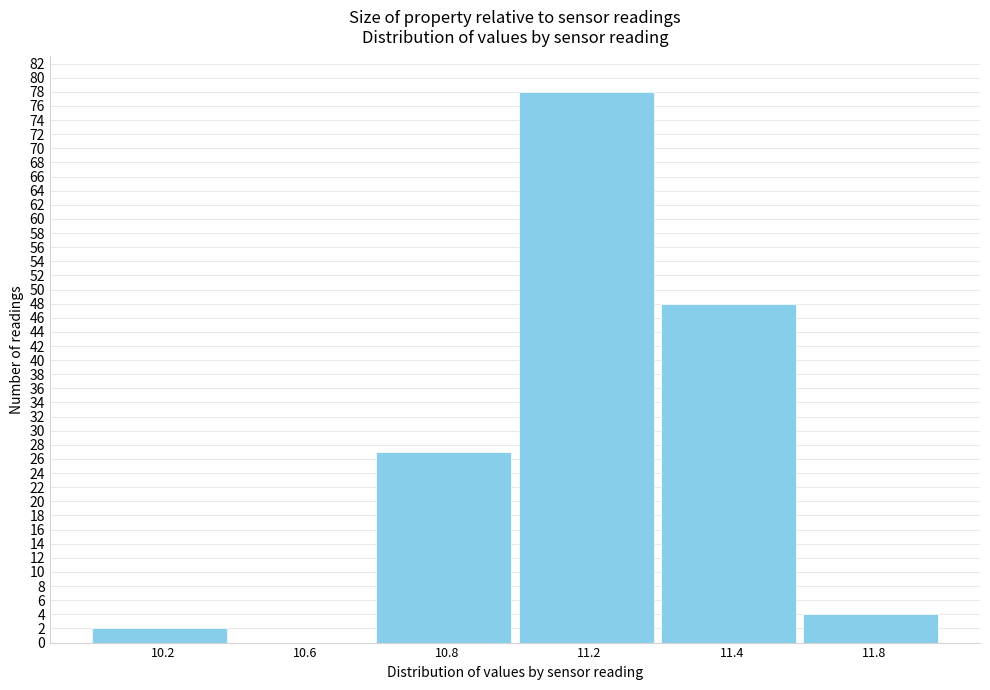

Reading right to left, extract all data points from this chart.

11.8=4	11.4=48	11.2=78	10.8=27	10.6=0	10.2=2